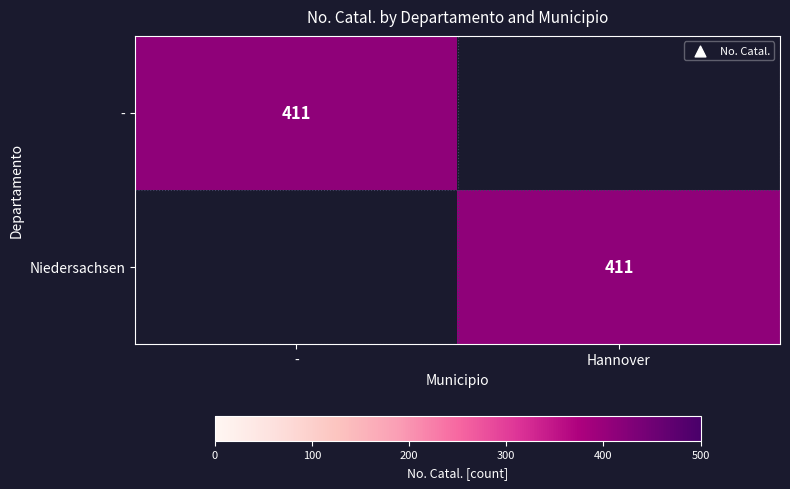

The value of Niedersachsen at Hannover is 103. True or false?

False